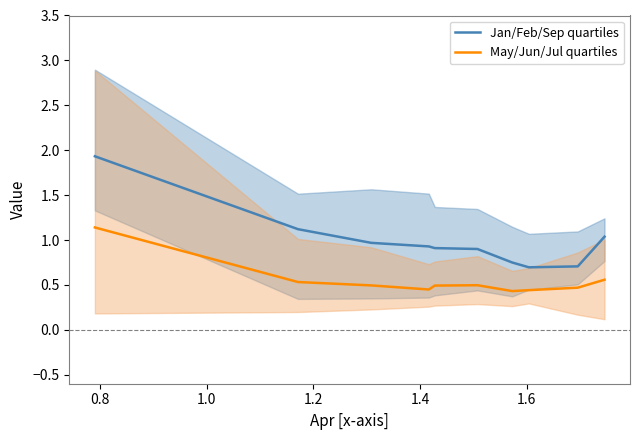

Rank the series by their maximum value, from lowest to highest.

May/Jun/Jul quartiles, Jan/Feb/Sep quartiles